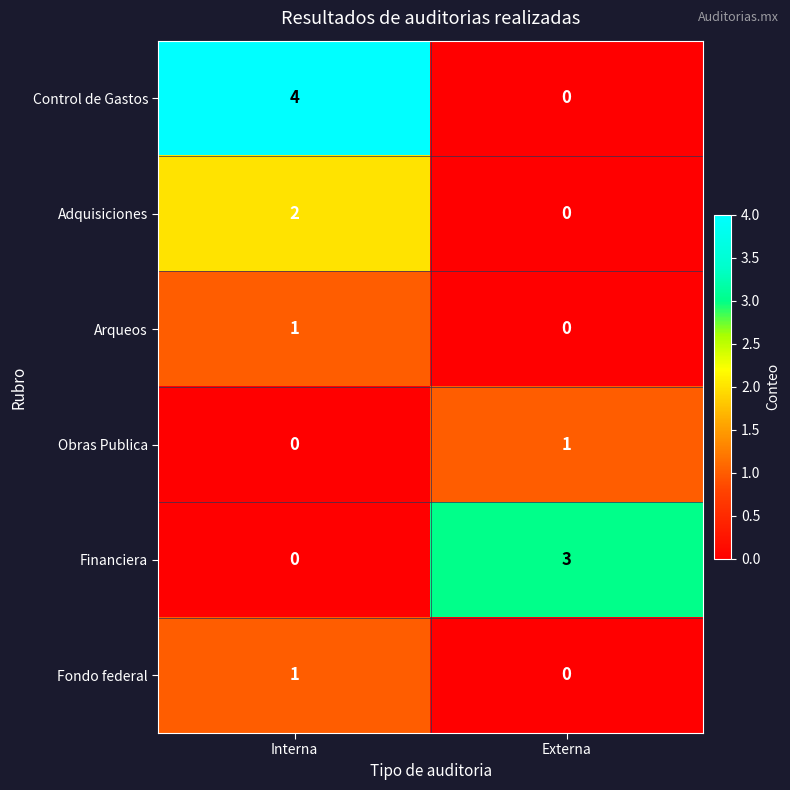

What is the difference between the highest and lowest values at Interna?

4